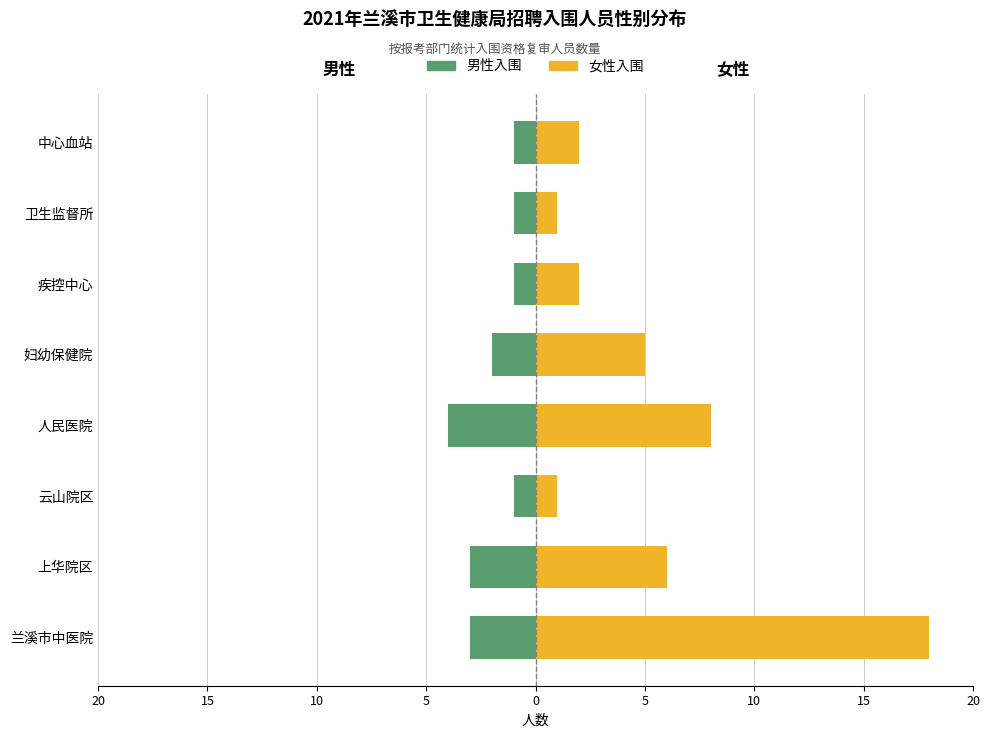

Which series has the largest total across all categories?

女性